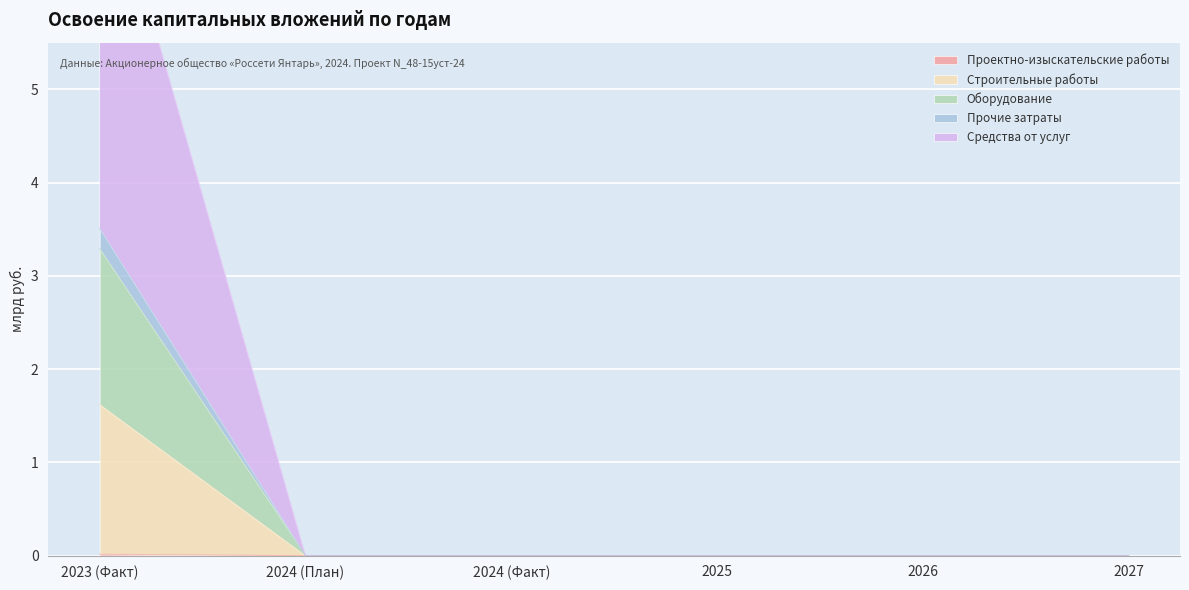

Is it true that Средства от услуг equals 0.0 at 2026?

True